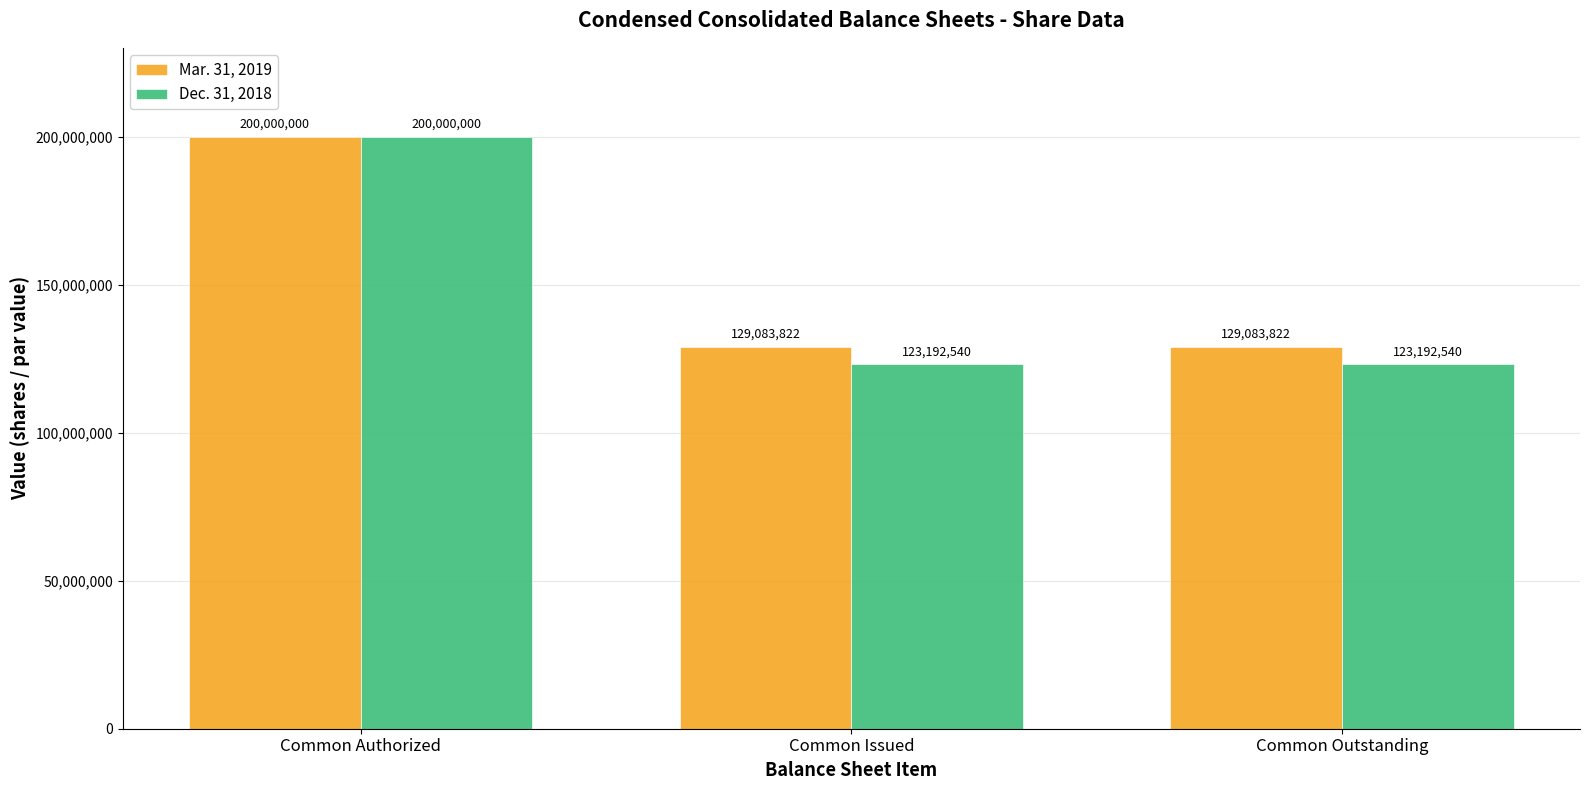

Which label corresponds to the largest value in the chart?

Common Authorized